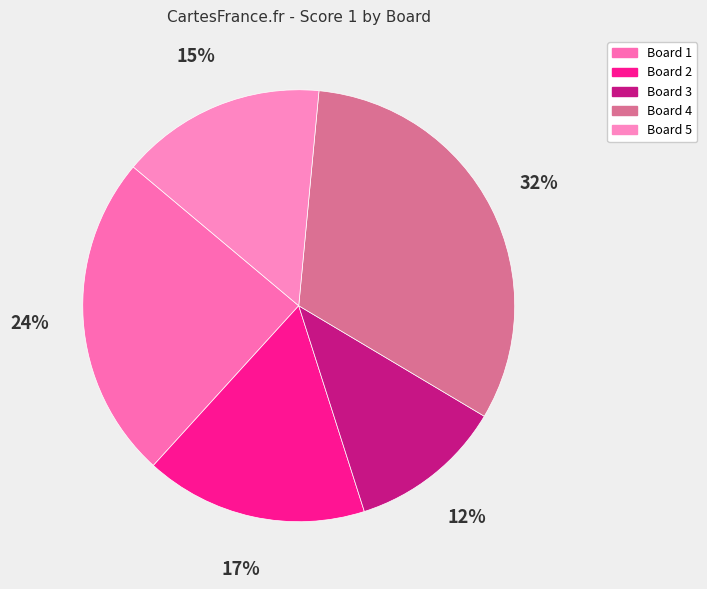

To the nearest percent, what portion does Board 2 represent?

17%